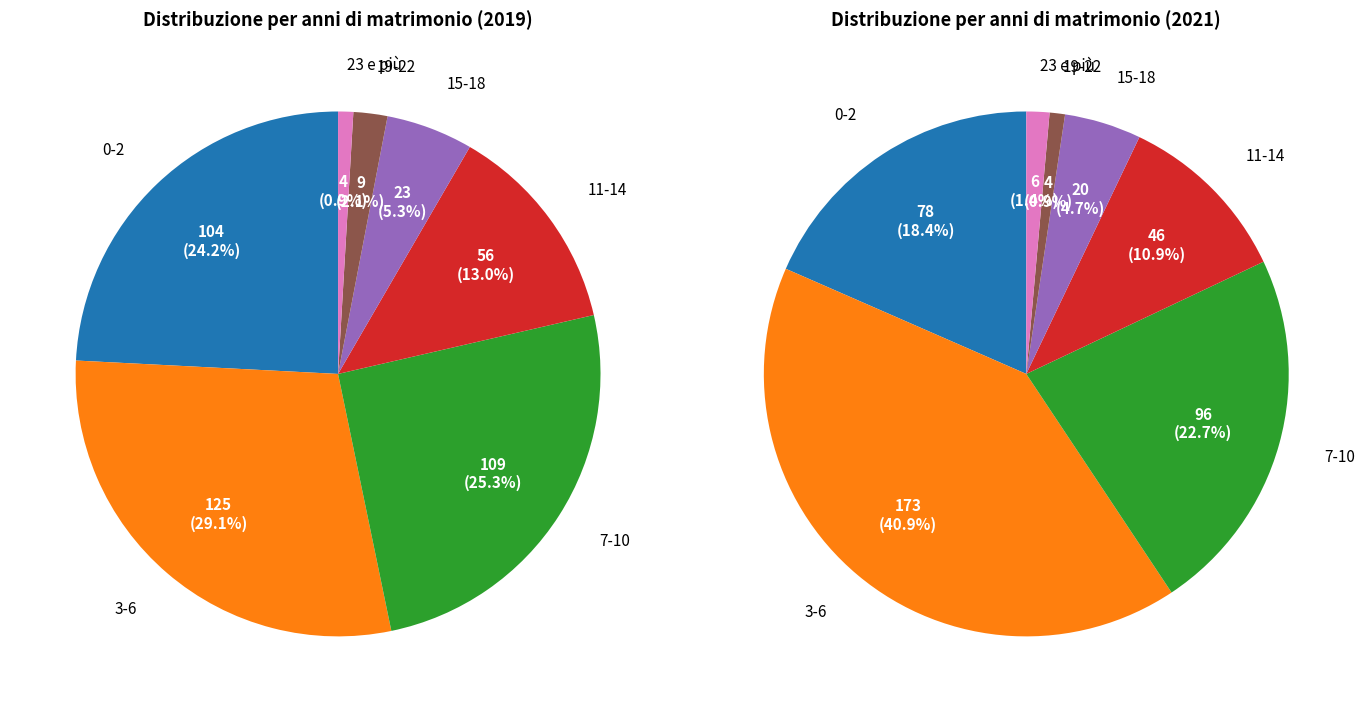

Does 19-22 represent more than half of the total?

No